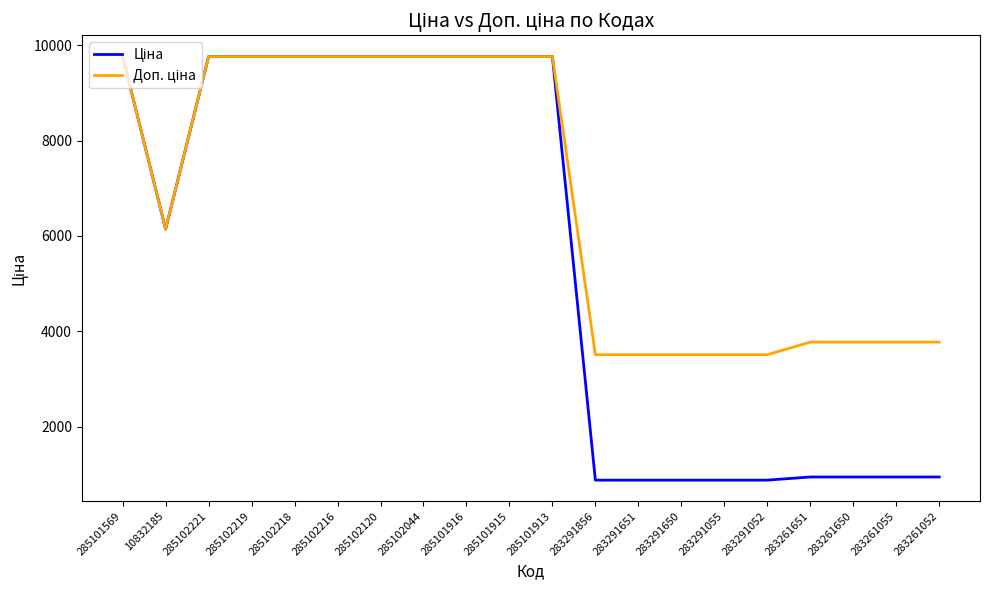

What is the spread (max minus min) of values at 283261650?

2829.5